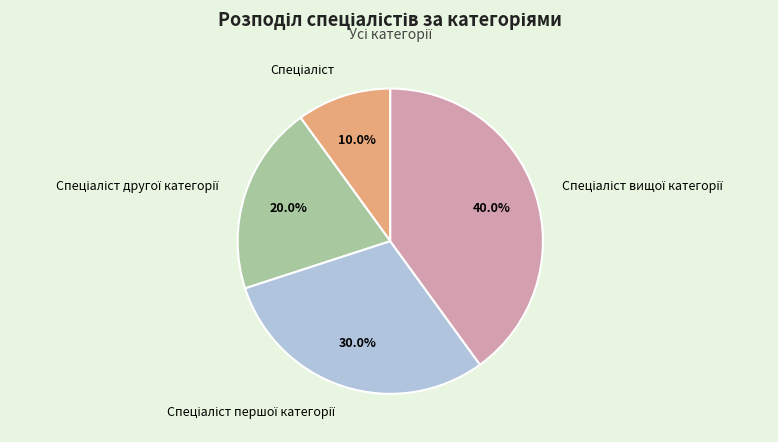

Is there a majority slice in this chart?

No